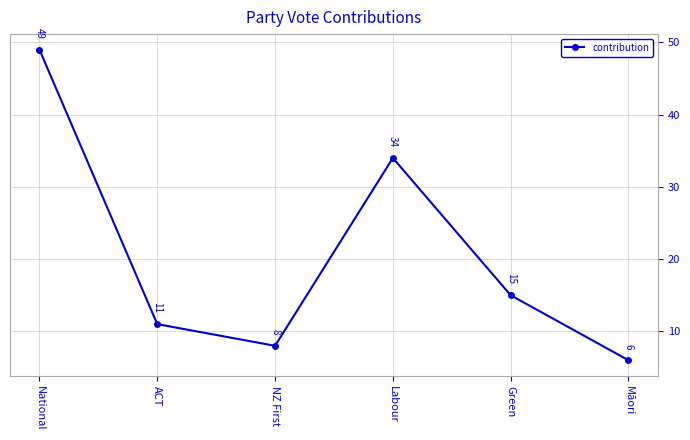

What is the difference between the second highest and second lowest values?

26